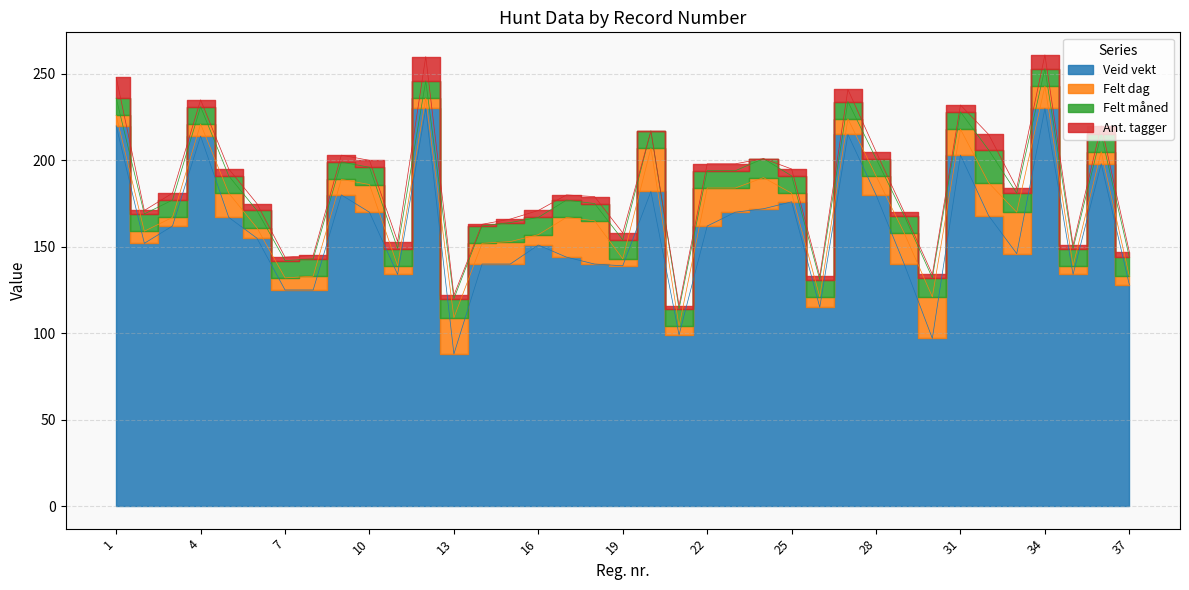

Reading right to left, what are all the values shown in this chart?

Veid vekt: 128	198	134	230	146	168	203	97	140	180	215	115	176	172	170	162	99	182	139	140	144	151	140	140	88	230	134	170	180	125	125	155	167	214	162	152	220
Felt dag: 5	7	5	13	24	19	15	24	18	11	9	6	5	18	14	22	5	25	4	25	23	6	13	12	21	6	5	16	9	8	7	6	14	7	5	7	6
Felt måned: 11	10	10	10	11	19	10	11	10	10	10	10	10	11	10	10	10	10	11	10	10	10	11	10	11	10	10	10	10	10	10	10	10	10	10	10	10
Ant. tagger: 3	5	2	8	3	9	4	2	2	4	7	2	4	0	4	4	2	0	4	4	3	4	2	1	2	14	4	4	4	2	2	4	4	4	4	2	12